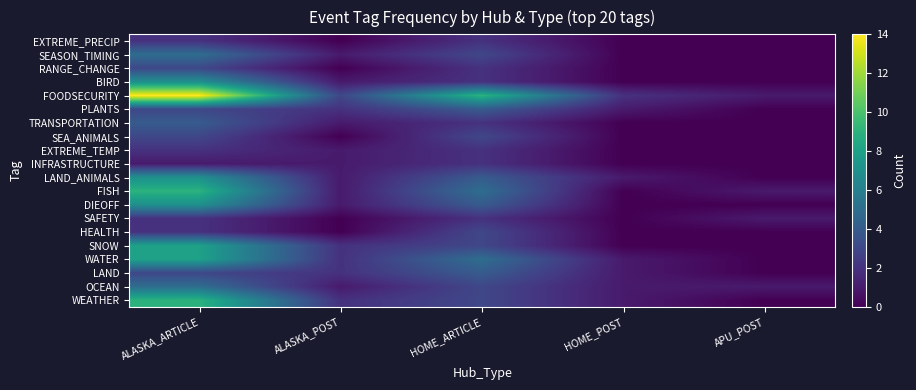

Reading right to left, extract all data points from this chart.

WEATHER: APU_POST=0	HOME_POST=1	HOME_ARTICLE=3	ALASKA_POST=2	ALASKA_ARTICLE=9
OCEAN: APU_POST=1	HOME_POST=1	HOME_ARTICLE=3	ALASKA_POST=1	ALASKA_ARTICLE=5
LAND: APU_POST=0	HOME_POST=1	HOME_ARTICLE=4	ALASKA_POST=2	ALASKA_ARTICLE=3
WATER: APU_POST=0	HOME_POST=1	HOME_ARTICLE=5	ALASKA_POST=2	ALASKA_ARTICLE=8
SNOW: APU_POST=0	HOME_POST=0	HOME_ARTICLE=3	ALASKA_POST=2	ALASKA_ARTICLE=8
HEALTH: APU_POST=0	HOME_POST=0	HOME_ARTICLE=3	ALASKA_POST=0	ALASKA_ARTICLE=2
SAFETY: APU_POST=1	HOME_POST=0	HOME_ARTICLE=2	ALASKA_POST=0	ALASKA_ARTICLE=2
DIEOFF: APU_POST=0	HOME_POST=0	HOME_ARTICLE=4	ALASKA_POST=1	ALASKA_ARTICLE=7
FISH: APU_POST=1	HOME_POST=0	HOME_ARTICLE=5	ALASKA_POST=1	ALASKA_ARTICLE=9
LAND_ANIMALS: APU_POST=0	HOME_POST=1	HOME_ARTICLE=4	ALASKA_POST=1	ALASKA_ARTICLE=7
INFRASTRUCTURE: APU_POST=0	HOME_POST=0	HOME_ARTICLE=2	ALASKA_POST=1	ALASKA_ARTICLE=1
EXTREME_TEMP: APU_POST=0	HOME_POST=0	HOME_ARTICLE=2	ALASKA_POST=1	ALASKA_ARTICLE=2
SEA_ANIMALS: APU_POST=0	HOME_POST=0	HOME_ARTICLE=3	ALASKA_POST=0	ALASKA_ARTICLE=3
TRANSPORTATION: APU_POST=0	HOME_POST=0	HOME_ARTICLE=2	ALASKA_POST=1	ALASKA_ARTICLE=4
PLANTS: APU_POST=0	HOME_POST=1	HOME_ARTICLE=4	ALASKA_POST=2	ALASKA_ARTICLE=3
FOODSECURITY: APU_POST=1	HOME_POST=2	HOME_ARTICLE=9	ALASKA_POST=3	ALASKA_ARTICLE=14
BIRD: APU_POST=0	HOME_POST=0	HOME_ARTICLE=2	ALASKA_POST=1	ALASKA_ARTICLE=7
RANGE_CHANGE: APU_POST=0	HOME_POST=0	HOME_ARTICLE=2	ALASKA_POST=0	ALASKA_ARTICLE=3
SEASON_TIMING: APU_POST=0	HOME_POST=0	HOME_ARTICLE=3	ALASKA_POST=1	ALASKA_ARTICLE=5
EXTREME_PRECIP: APU_POST=0	HOME_POST=0	HOME_ARTICLE=2	ALASKA_POST=0	ALASKA_ARTICLE=2